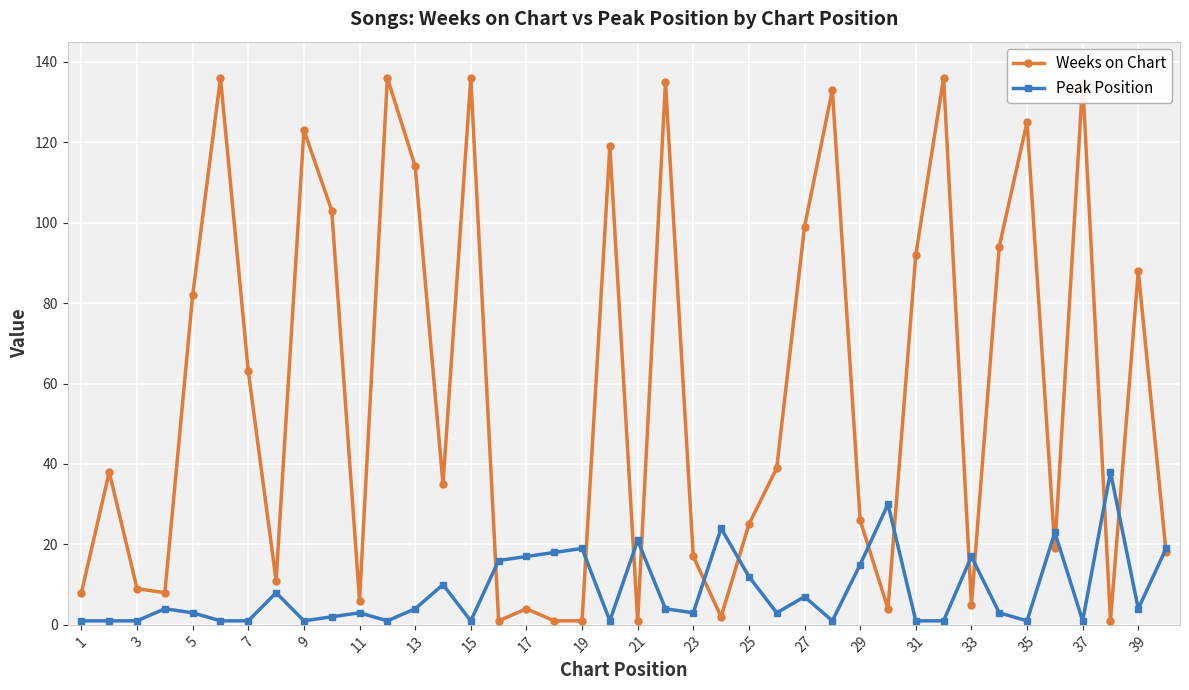

What is the highest value of the Weeks on Chart series?

136